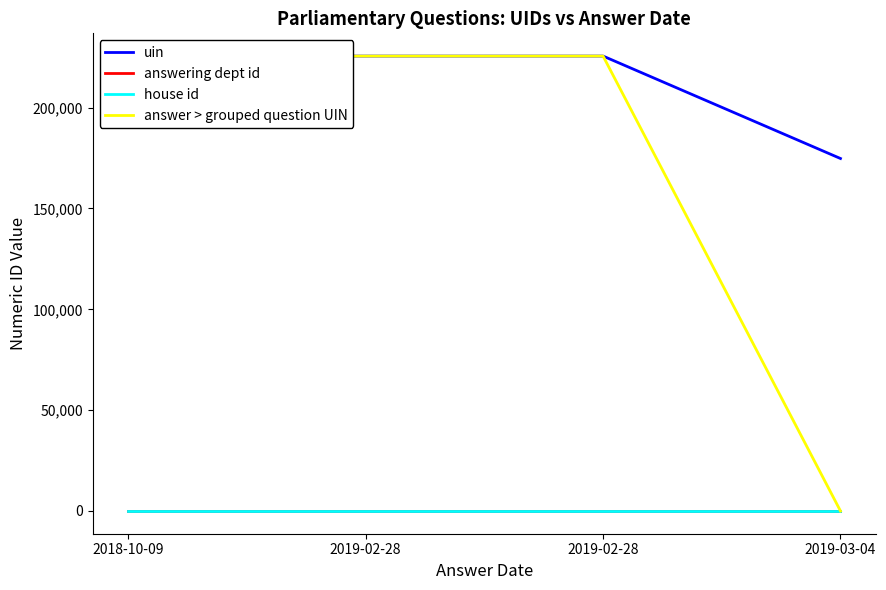

How many lines are shown in the chart?

4